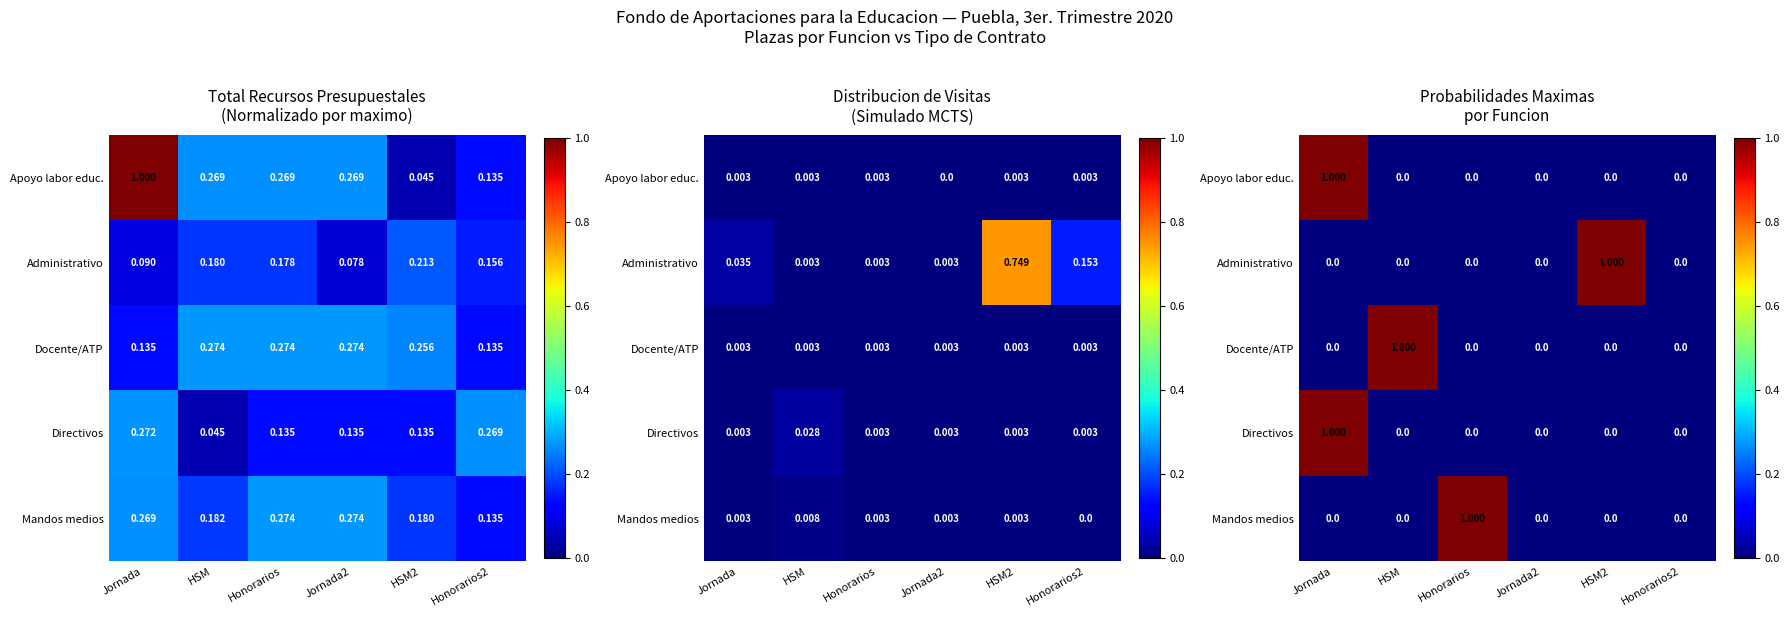

Which has a higher value, Honorarios or HSM2?

Honorarios